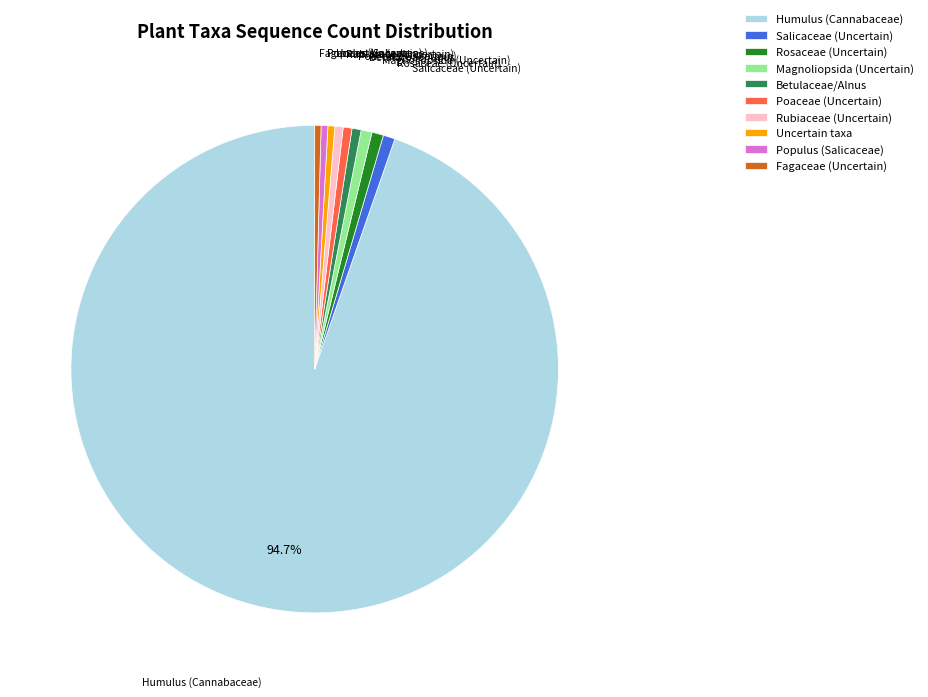

To the nearest percent, what is the difference between the largest and smallest slice percentages?

94%